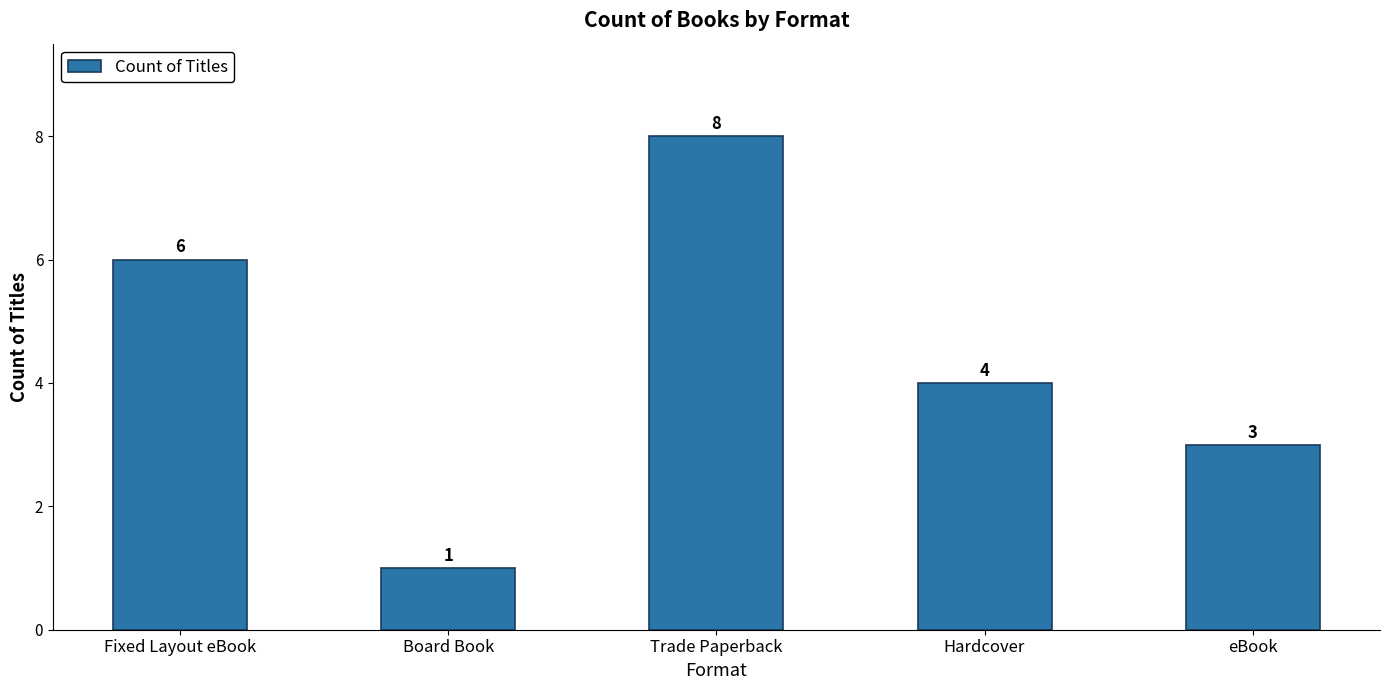

Rank the categories by value from highest to lowest.

Trade Paperback, Fixed Layout eBook, Hardcover, eBook, Board Book